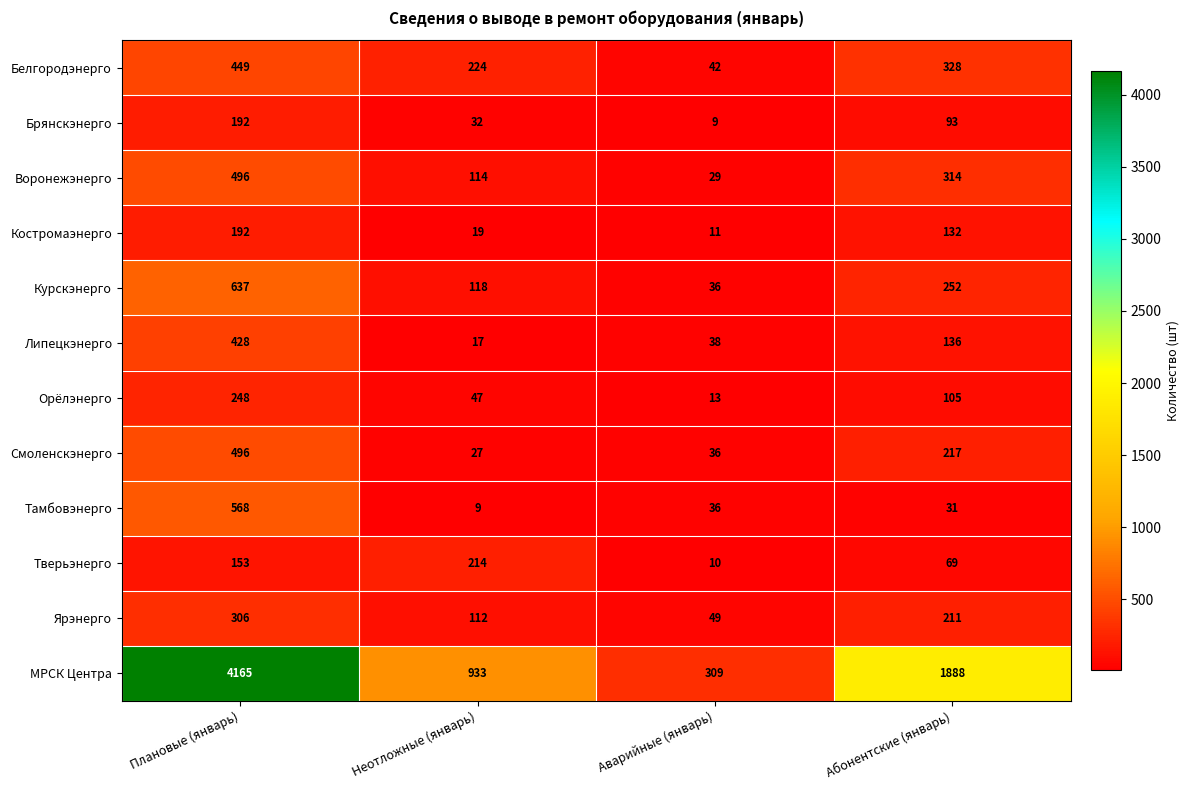

List the labels in order of Курскэнерго value, smallest first.

Аварийные (январь), Неотложные (январь), Абонентские (январь), Плановые (январь)